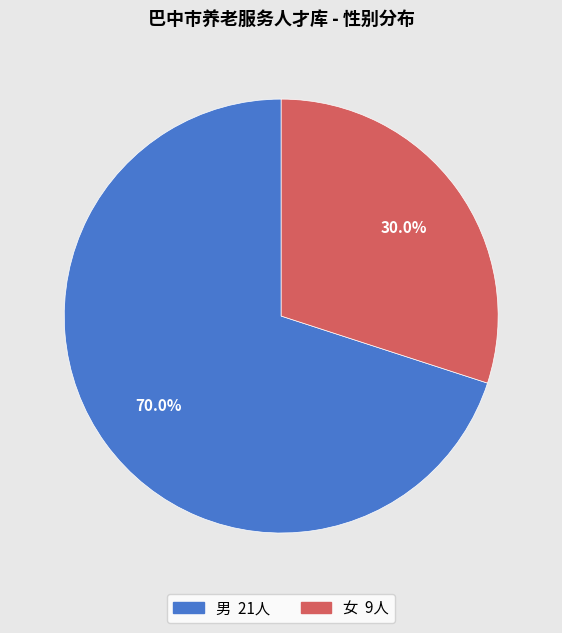

Rank the categories by value from lowest to highest.

女, 男